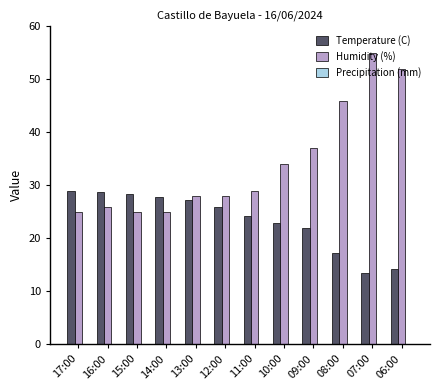

How many bars are there in total?

24